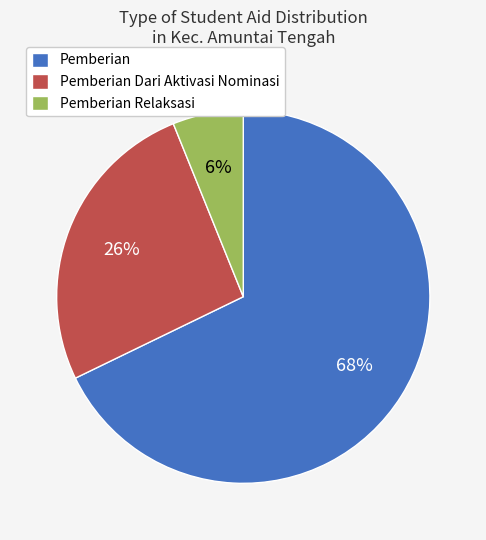

How many segments does this pie chart have?

3